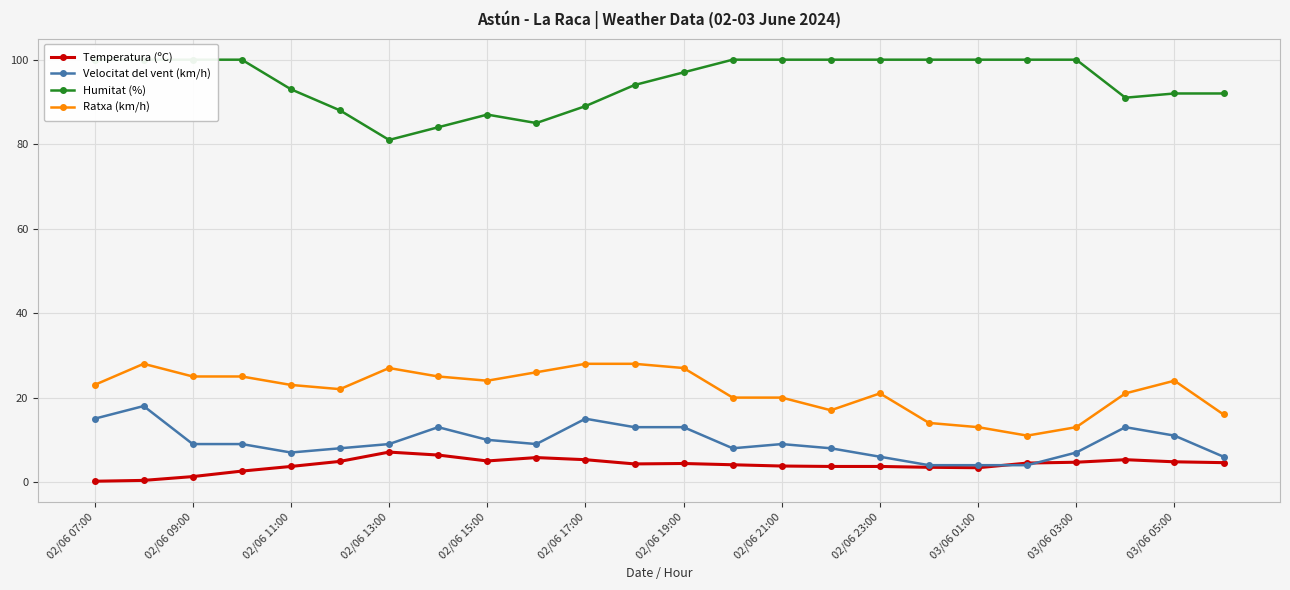

In Velocitat del vent (km/h), how many points are higher than both neighbors (excluding endpoints)?

5